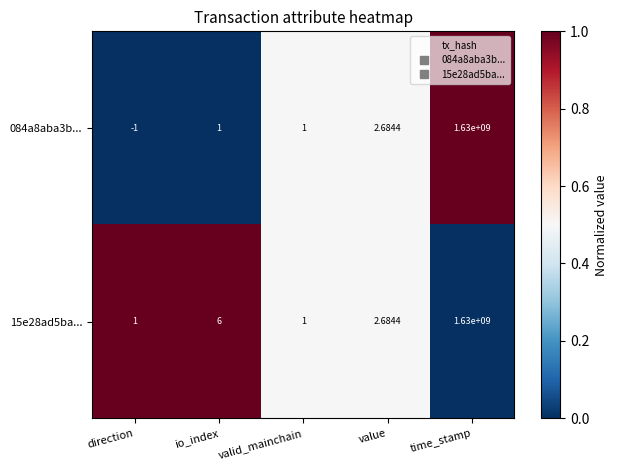

Which label corresponds to the largest value in the chart?

time_stamp